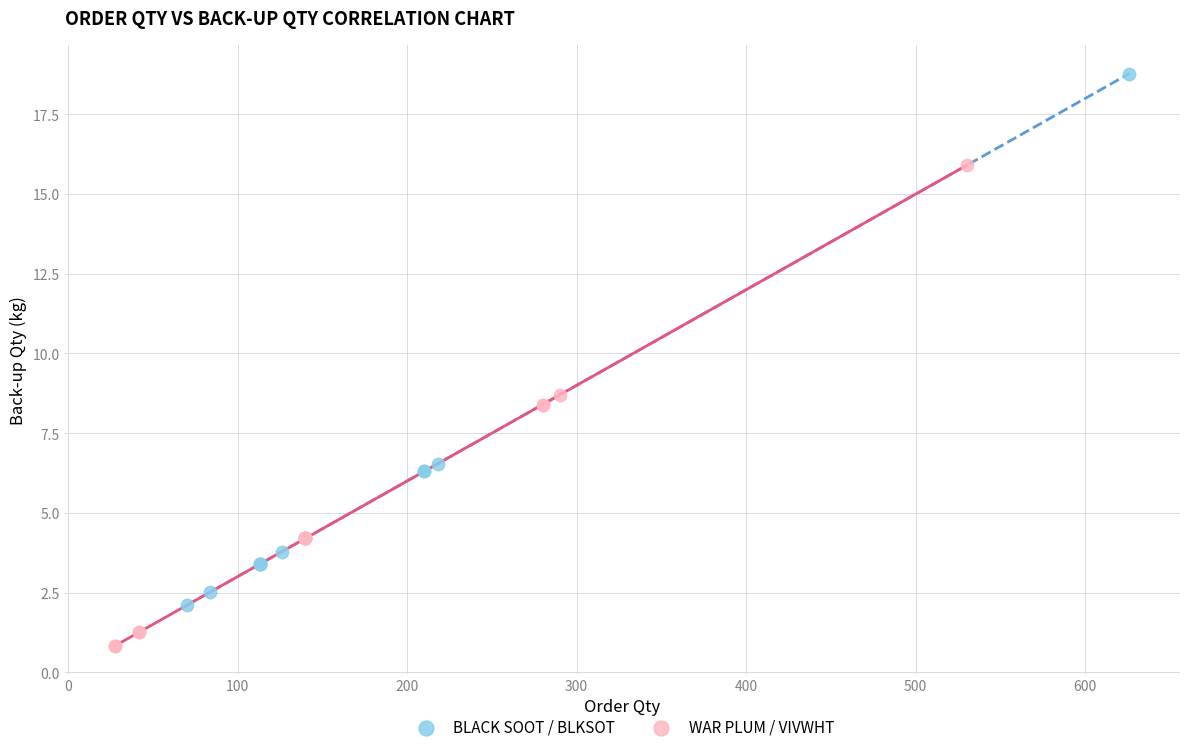

Which series reaches the minimum Y coordinate?

WAR PLUM / VIVWHT